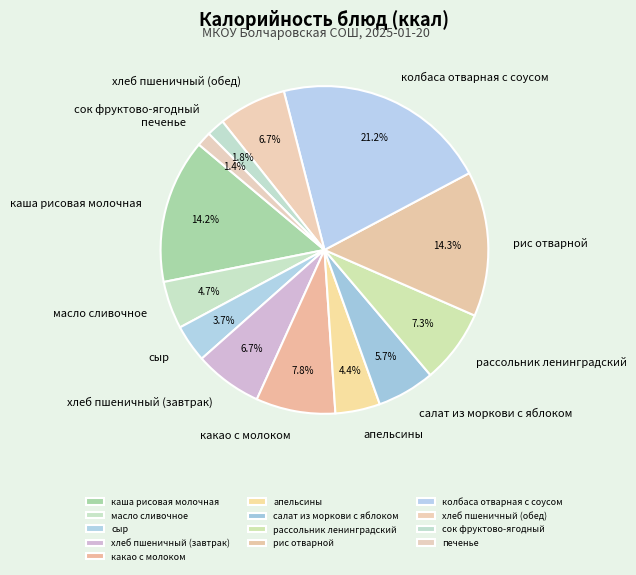

The хлеб пшеничный (обед) slice represents 7% of the pie. True or false?

True